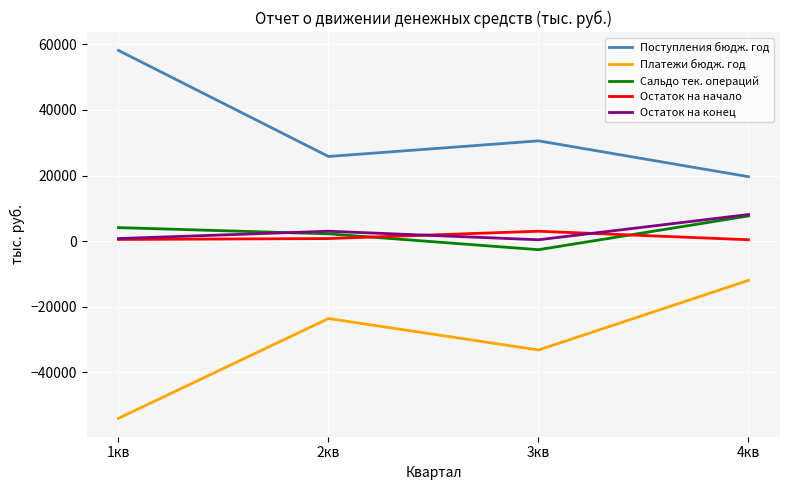

What is the difference between the highest and lowest values at 3кв?

63707.3